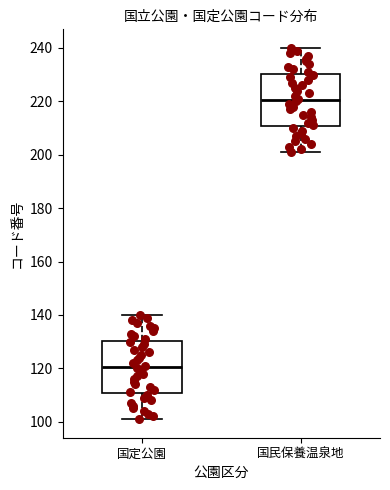

Reading left to right, read every box against the y-axis: the position of its median line, the range the box covers, and the ends of its whiskers. The values are not printed on the chart, so give them approximately, as read against the axis.

国定公園: median 120, box 110 to 130, whiskers 102 to 140
国民保養温泉地: median 220, box 210 to 230, whiskers 202 to 240